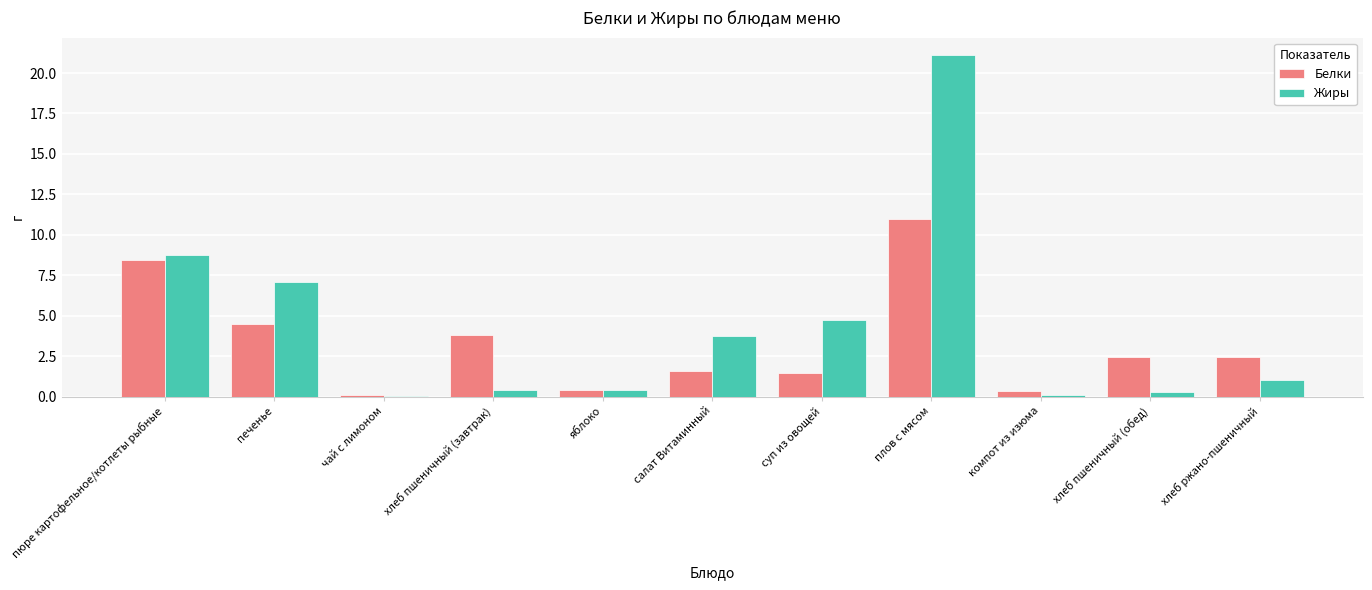

Which series has the largest total across all categories?

Жиры